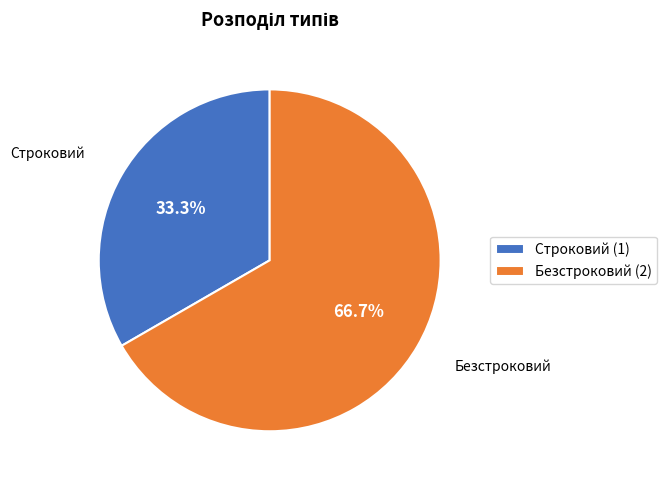

Which has a higher value, Безстроковий or Строковий?

Безстроковий